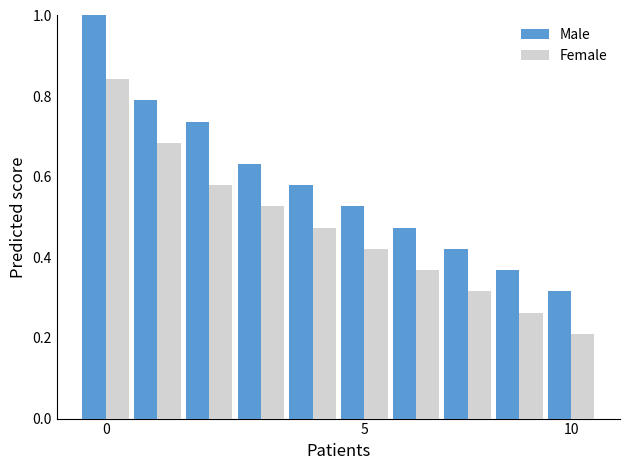

Which series has the largest total across all categories?

Male